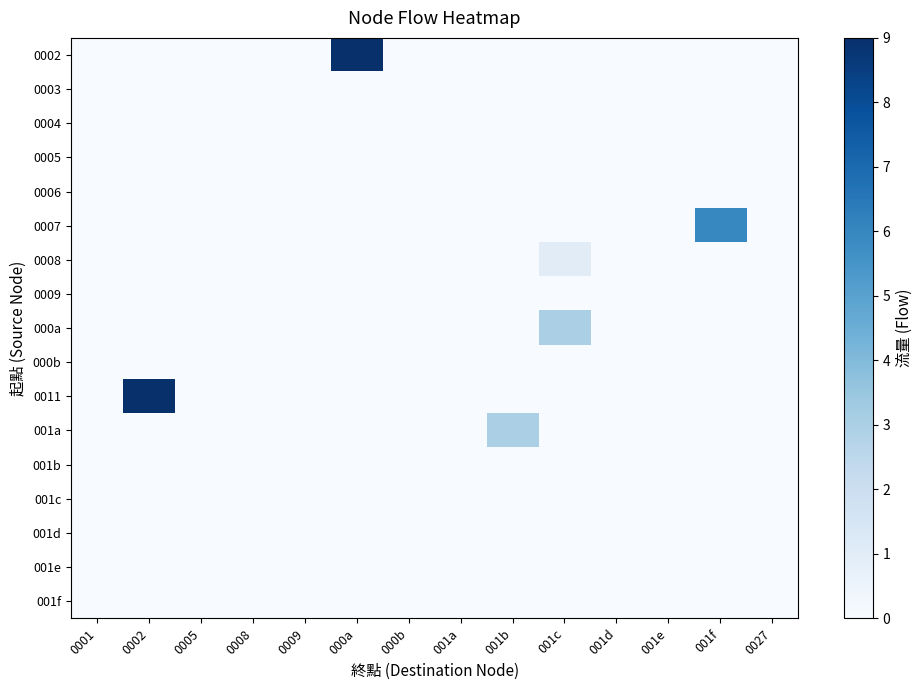

Which series has the largest total across all categories?

0002